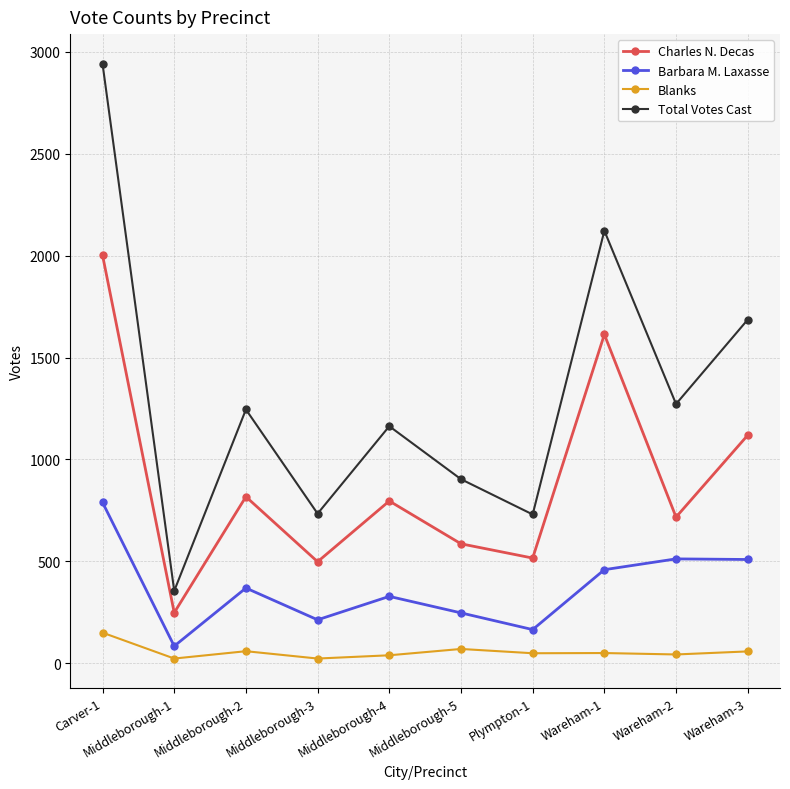

What is the sum of the Total Votes Cast values at Wareham-2 and Middleborough-2?

2517